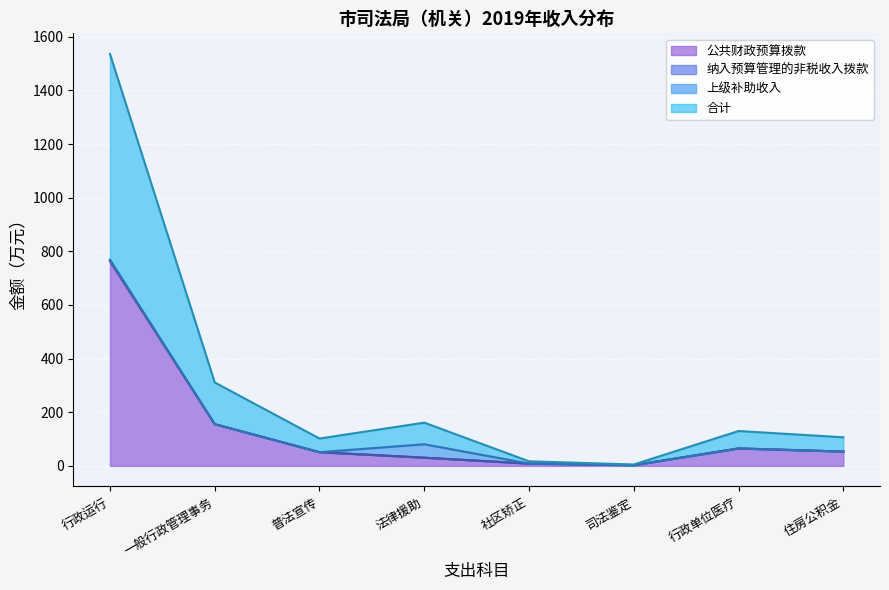

The value of 纳入预算管理的非税收入拨款 at 社区矫正 is 13.5. True or false?

False